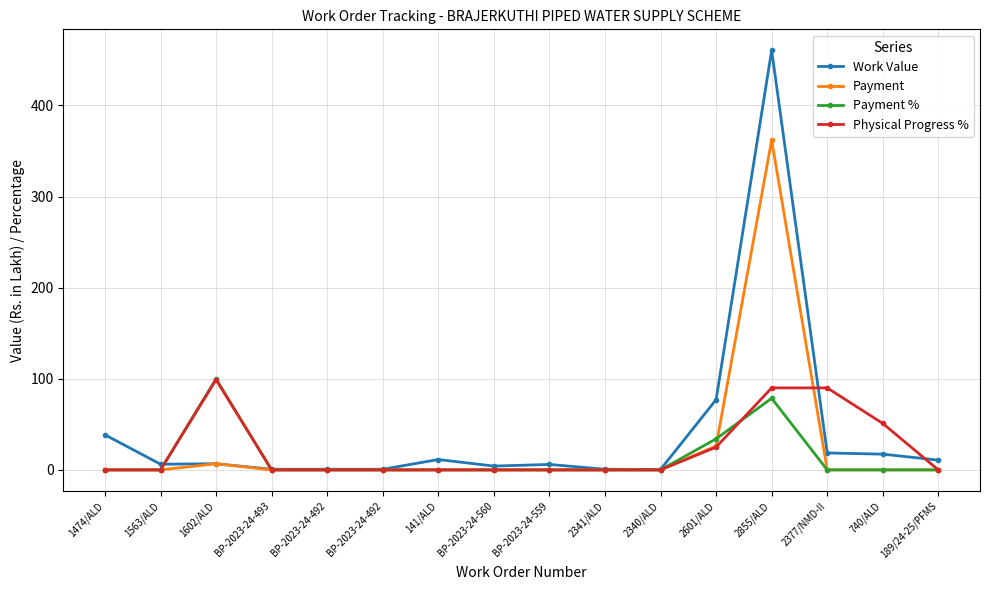

At which category is the sum across all series the highest?

2855/ALD